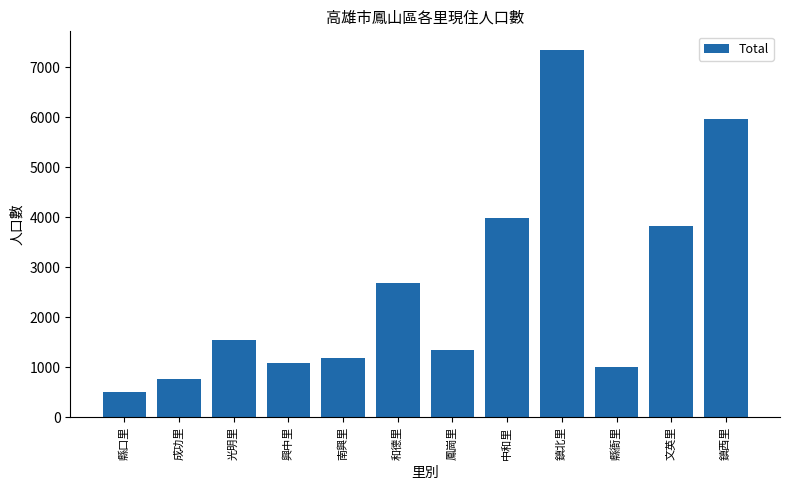

Where is the data nearest to the value 3932?

中和里